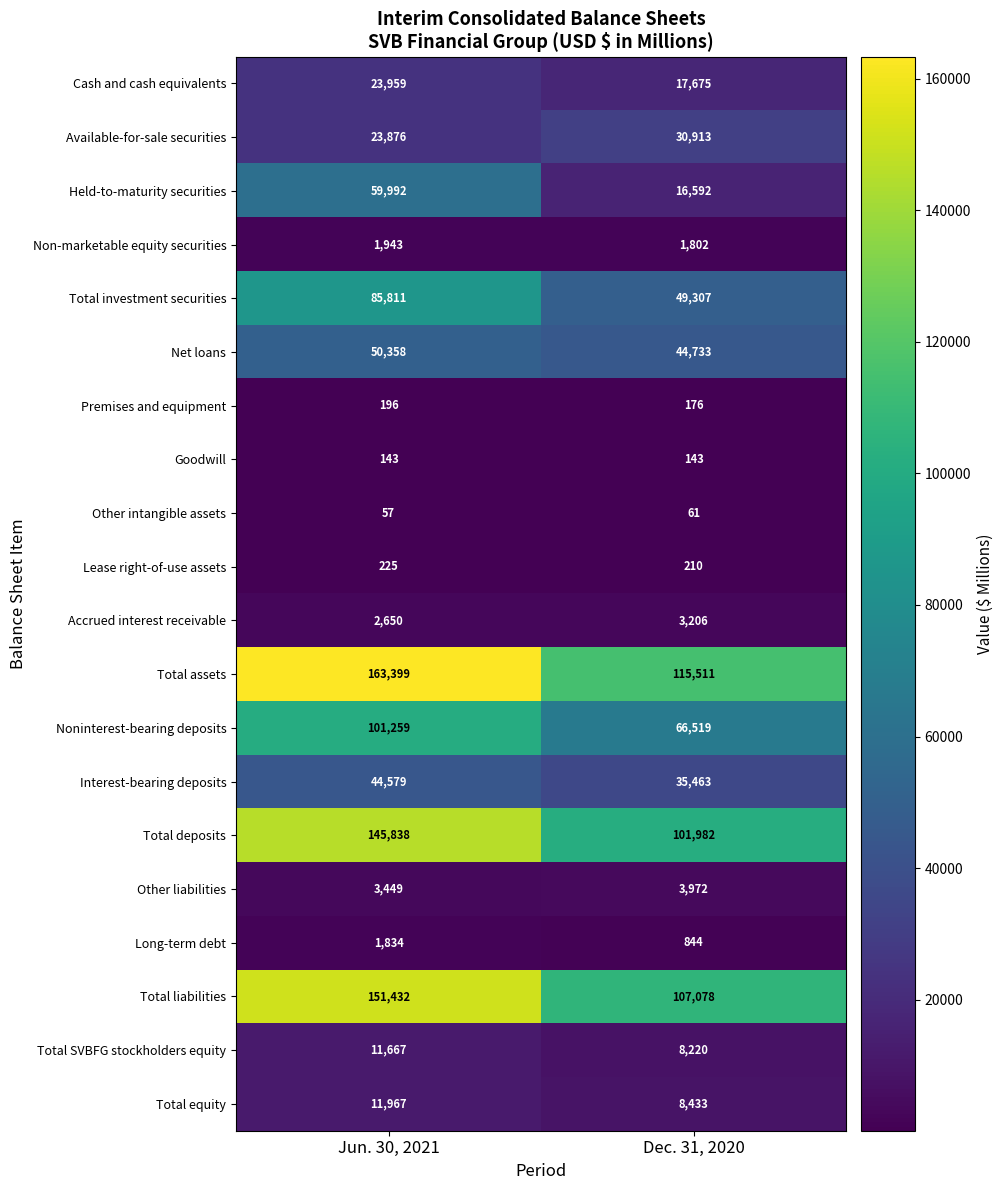

At Dec. 31, 2020, list the series in order from smallest to largest.

Other intangible assets, Goodwill, Premises and equipment, Lease right-of-use assets, Long-term debt, Non-marketable equity securities, Accrued interest receivable, Other liabilities, Total SVBFG stockholders equity, Total equity, Held-to-maturity securities, Cash and cash equivalents, Available-for-sale securities, Interest-bearing deposits, Net loans, Total investment securities, Noninterest-bearing deposits, Total deposits, Total liabilities, Total assets